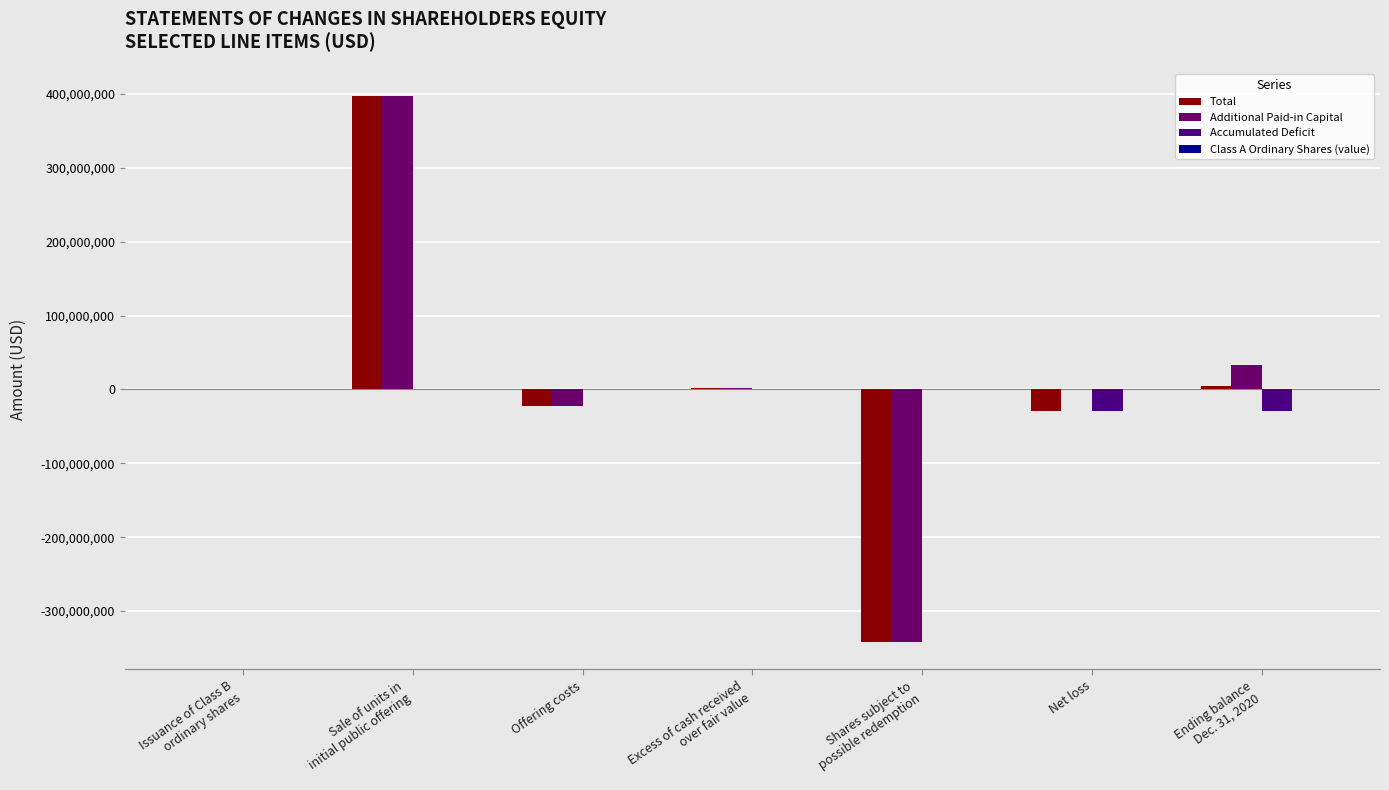

Count the number of categories in the chart.

7